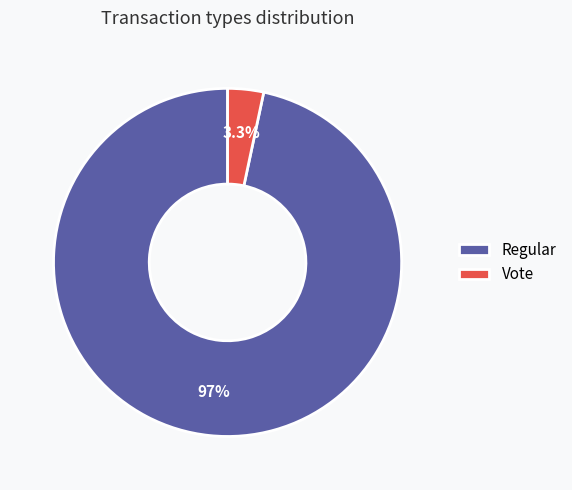

To the nearest percent, what percentage of the pie is Regular?

97%